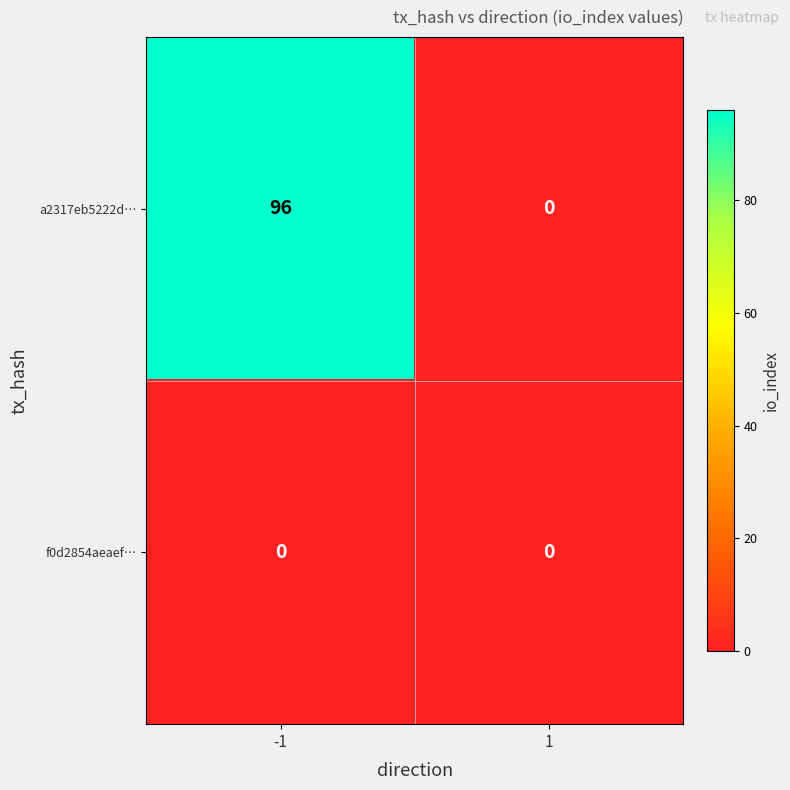

Which series has the largest total across all categories?

a2317eb5222d…